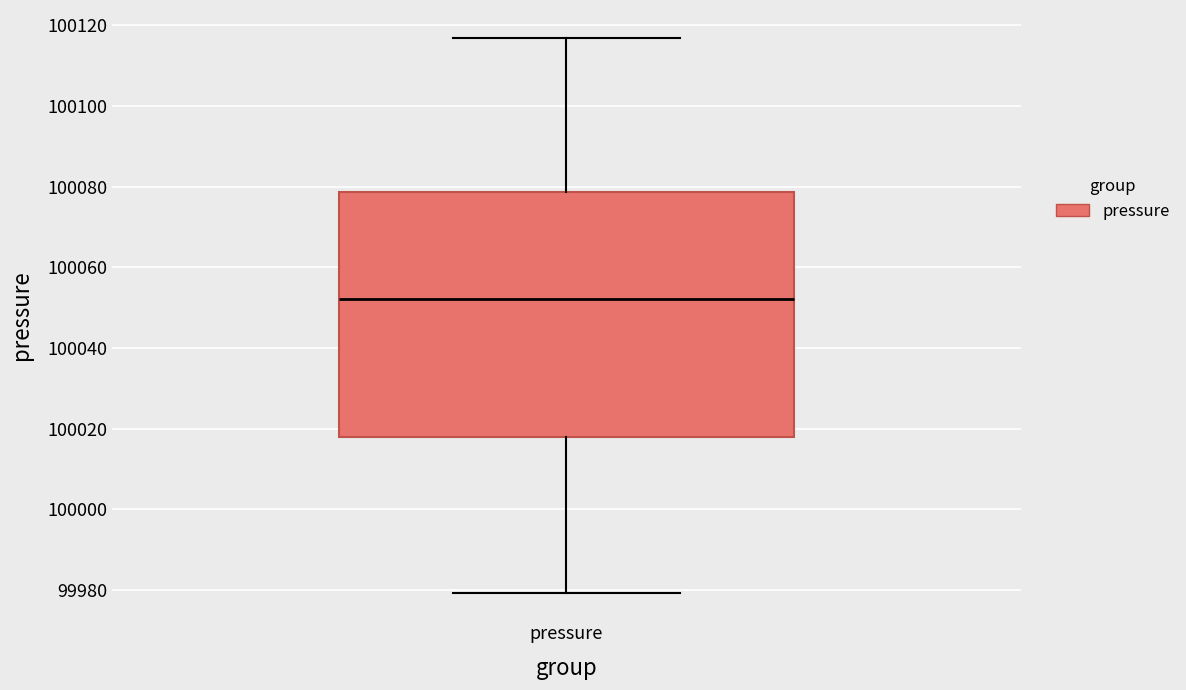

Where does the median line of the box for pressure sit on the y-axis? The values are not printed on the chart, so give them approximately, as read against the axis.

100052